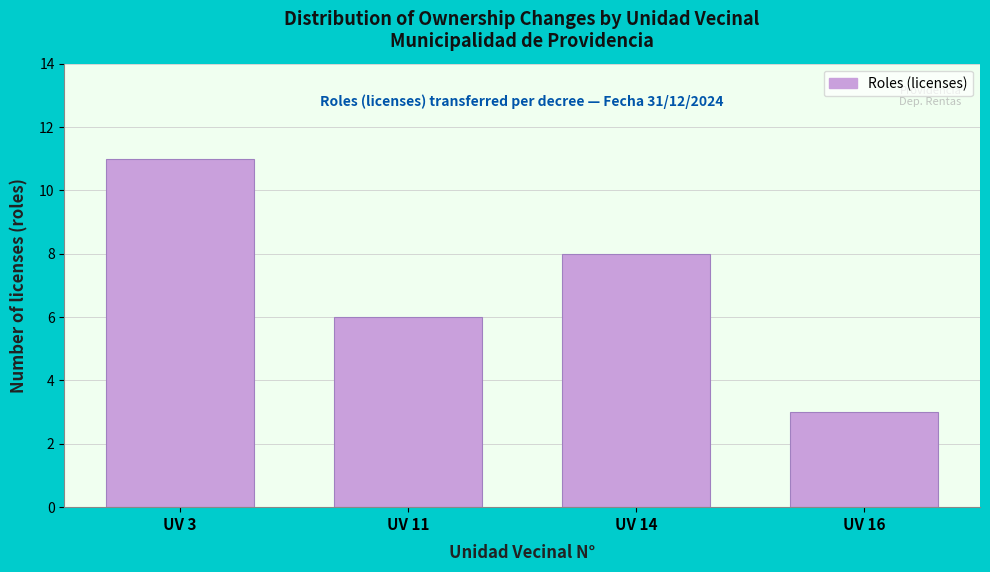

Reading left to right, extract all data points from this chart.

11	6	8	3